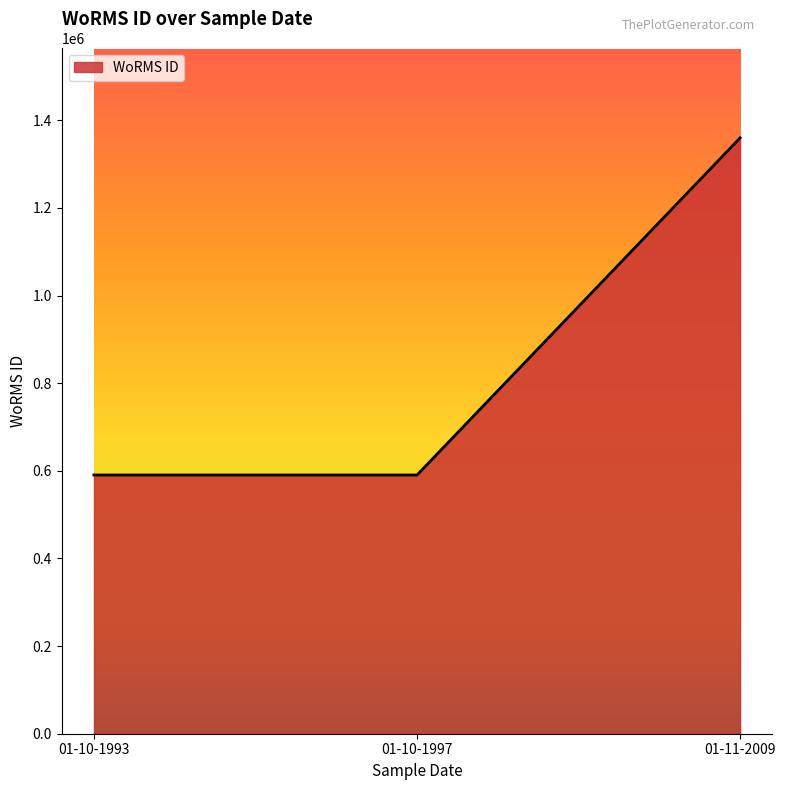

What is the change in value from 01-10-1993 to 01-10-1997?

-1